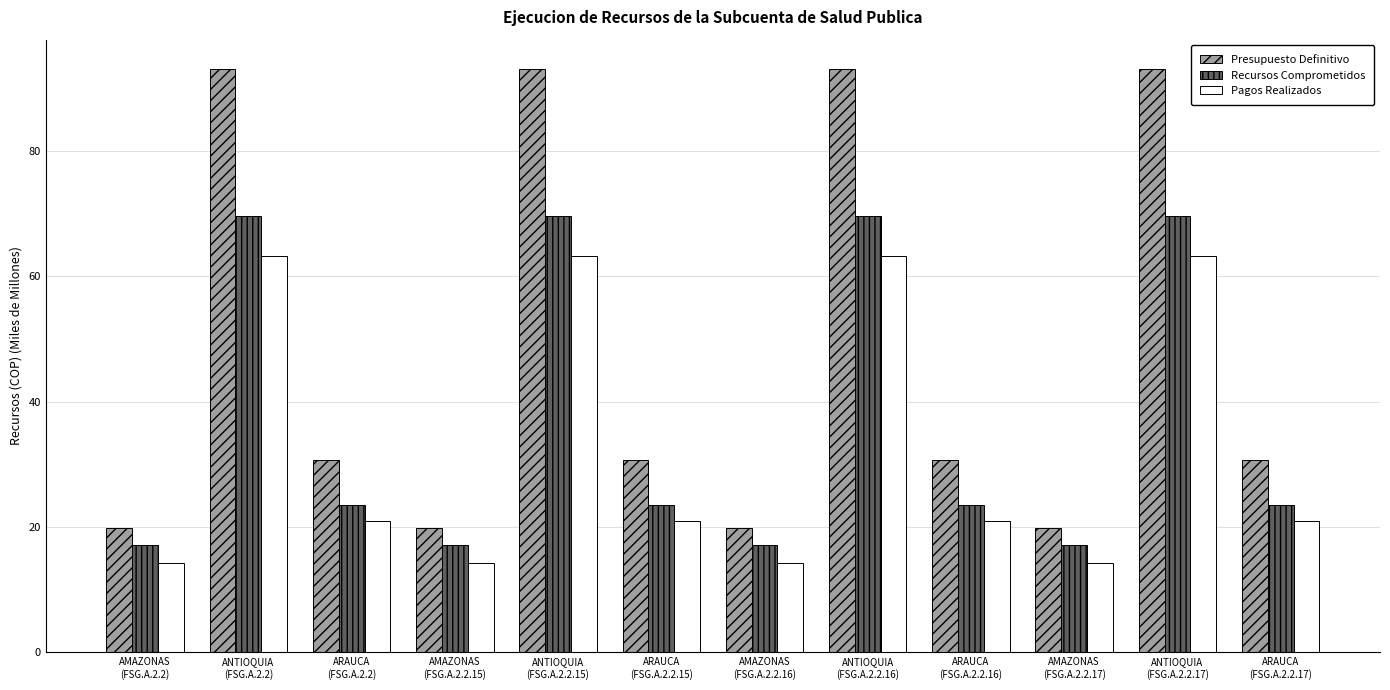

What is the average value of the Recursos Comprometidos series?

36.8